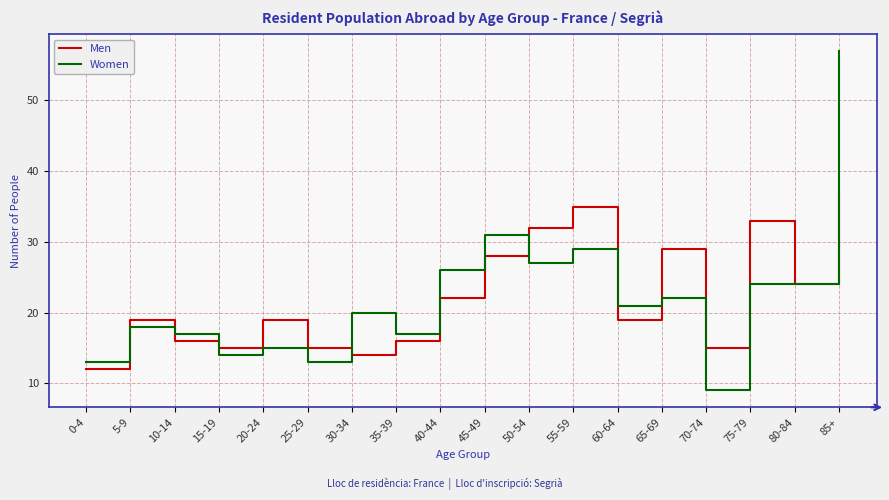

Which series has the widest spread of values?

Women